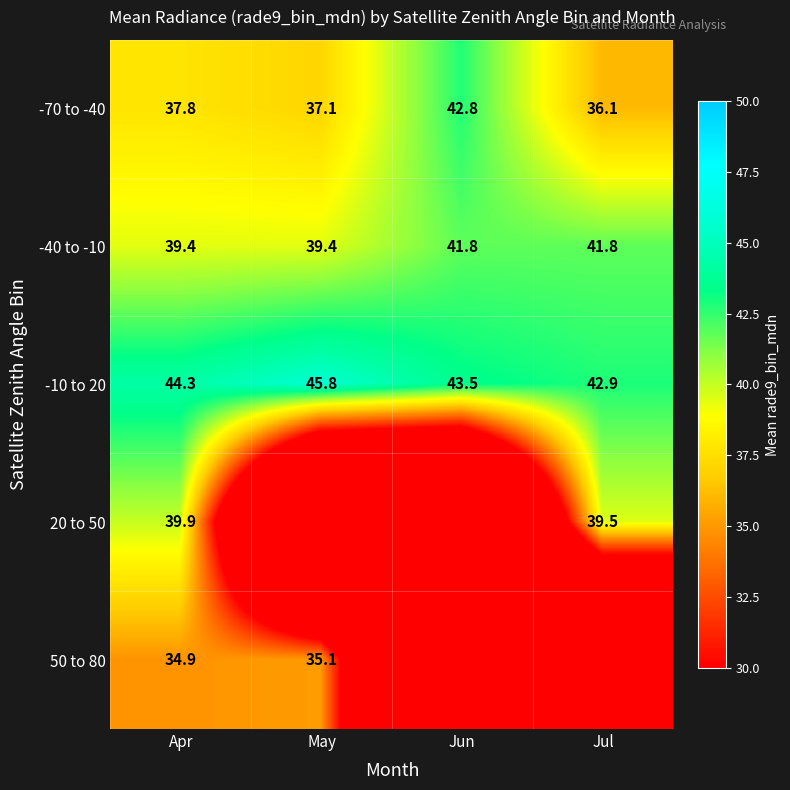

At which label does -10 to 20 reach its peak?

May